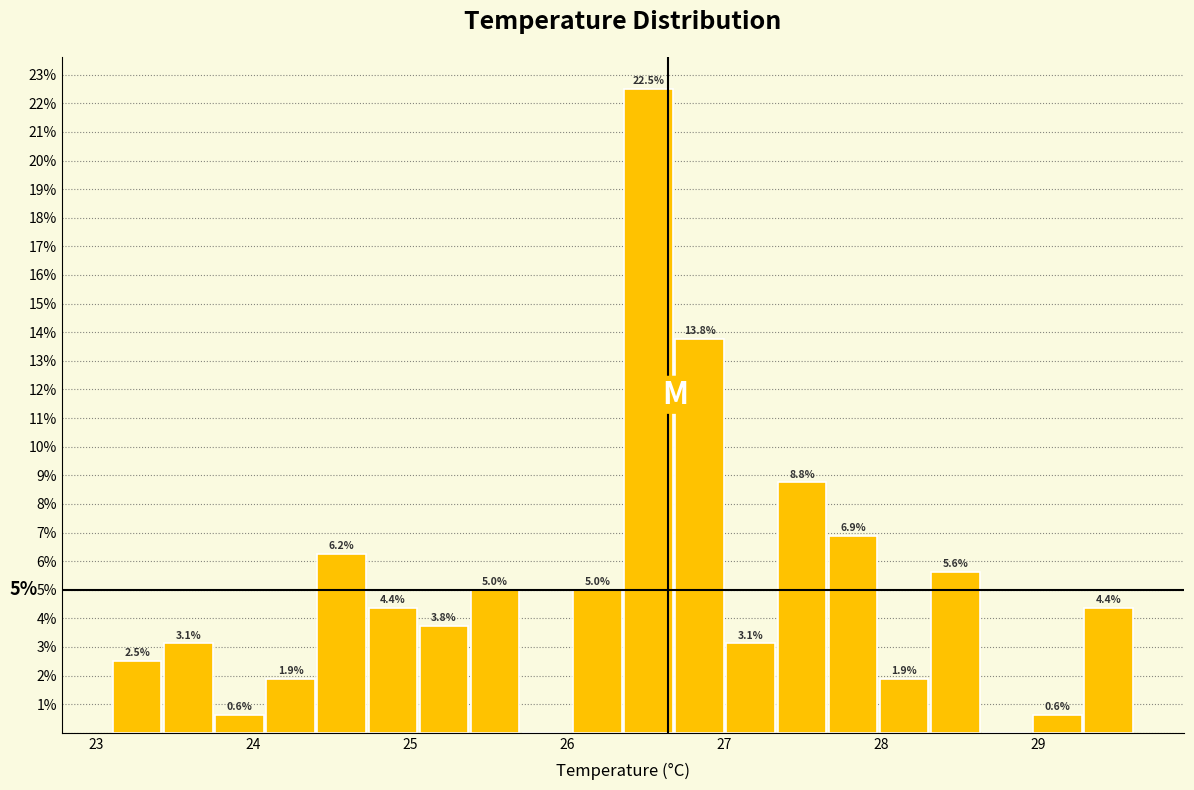

Read against the x-axis, roughly where is the centre of the tallest bar?

26.5